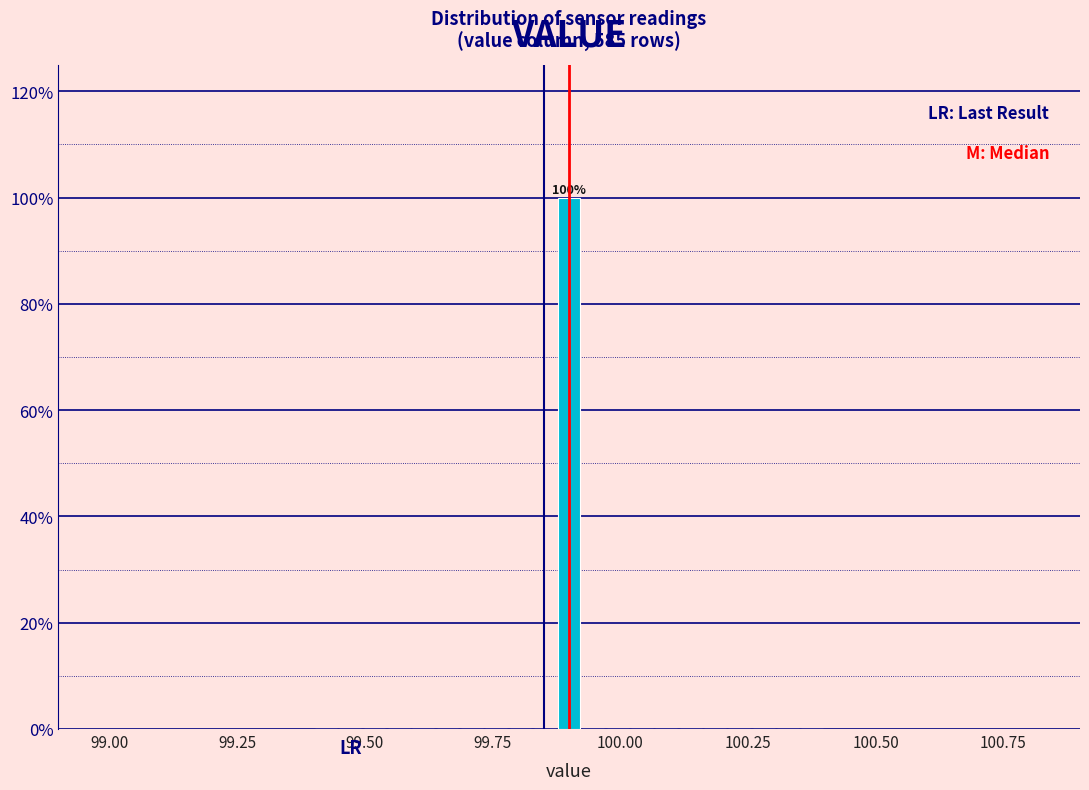

Read against the x-axis, roughly where is the centre of the tallest bar?

99.90